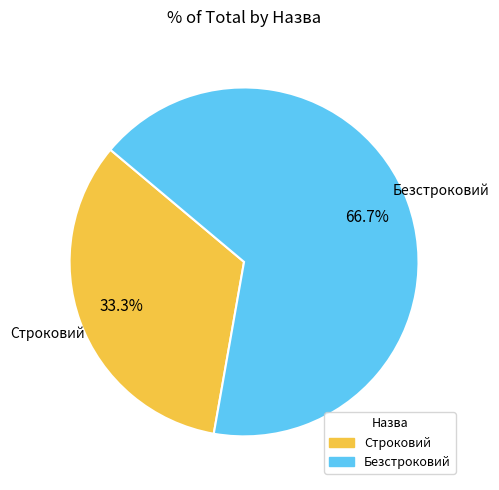

Combined, what portion of the pie is Безстроковий and Строковий?

100.0%